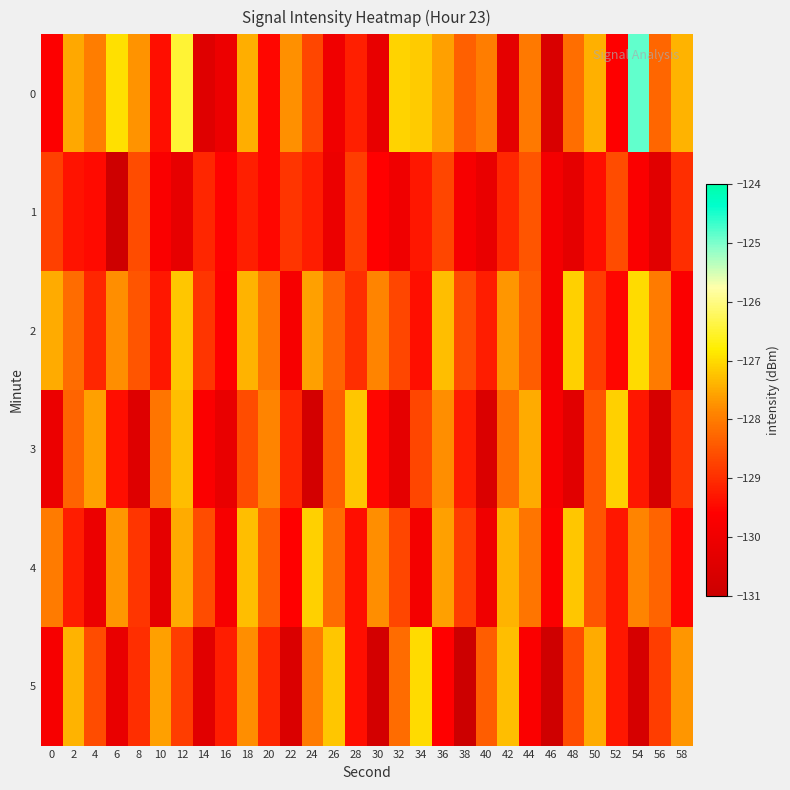

Between 12 and 56, which series saw the biggest shift?

3